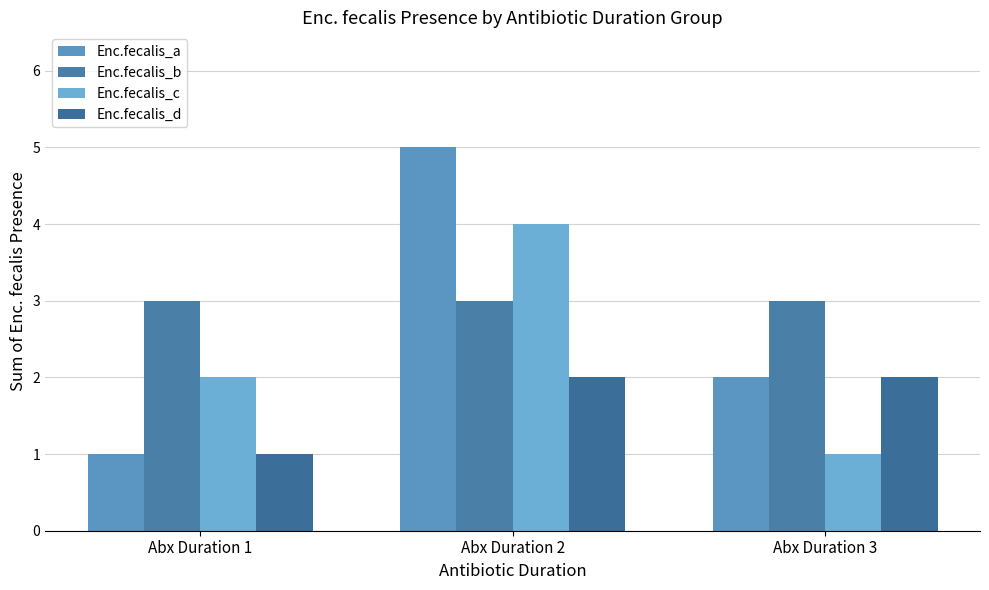

Where is Enc.fecalis_d nearest to the value 1?

Abx Duration 1